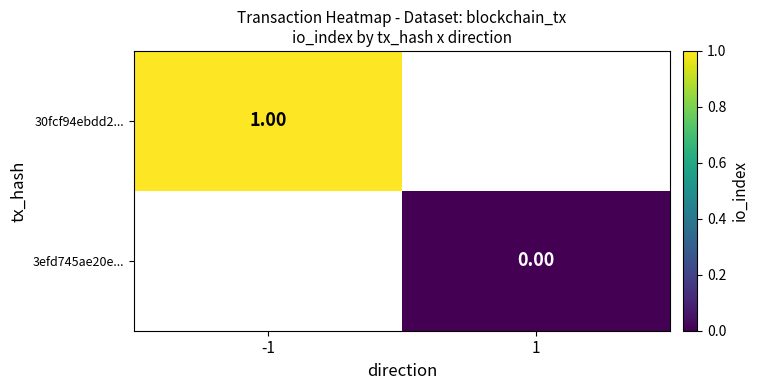

Which category has the highest value across all series?

-1